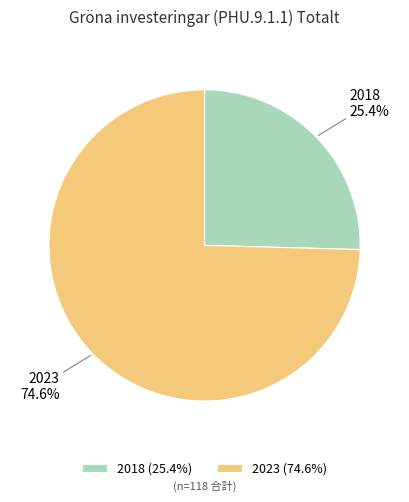

Which category has the biggest portion of the pie?

2023